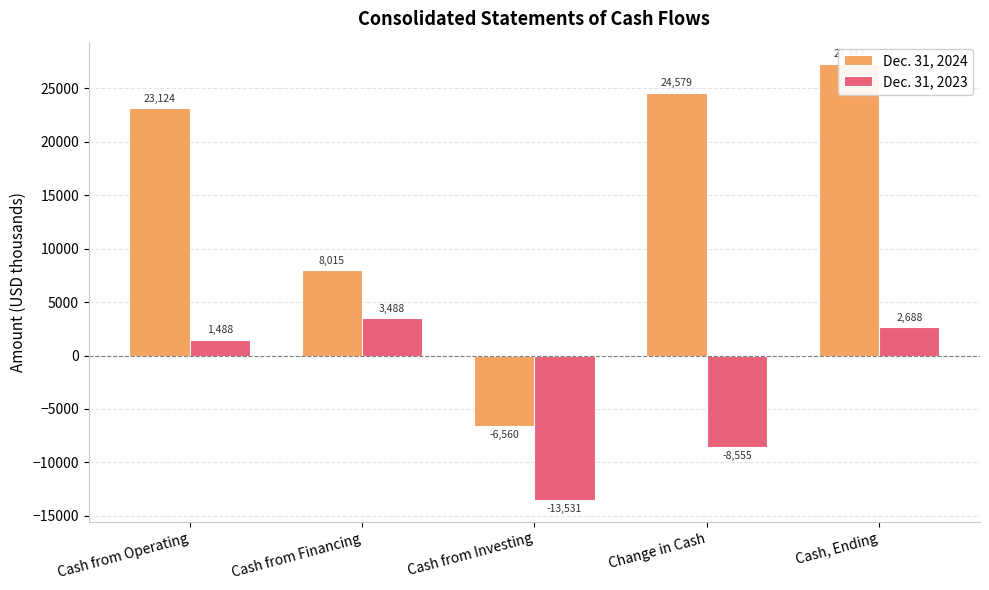

What is the sum of all Dec. 31, 2024 values?

76475